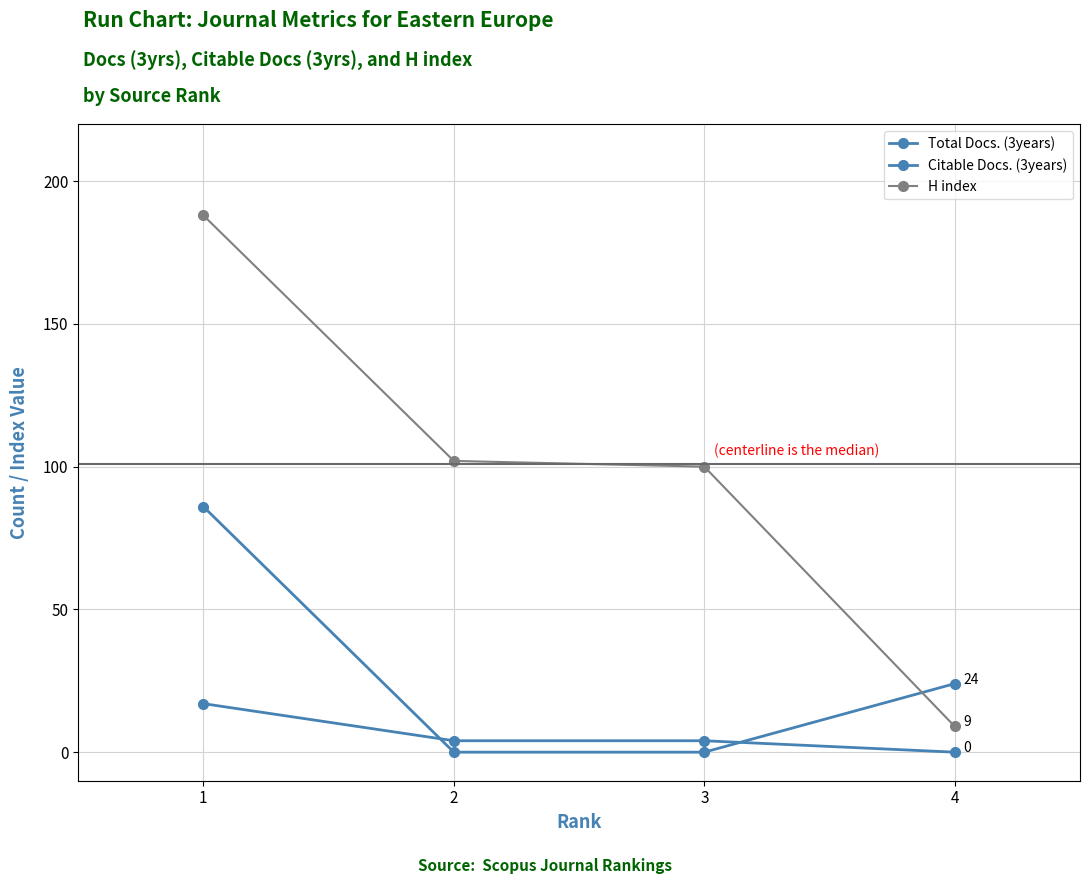

Is it true that H index equals 102 at 2?

True